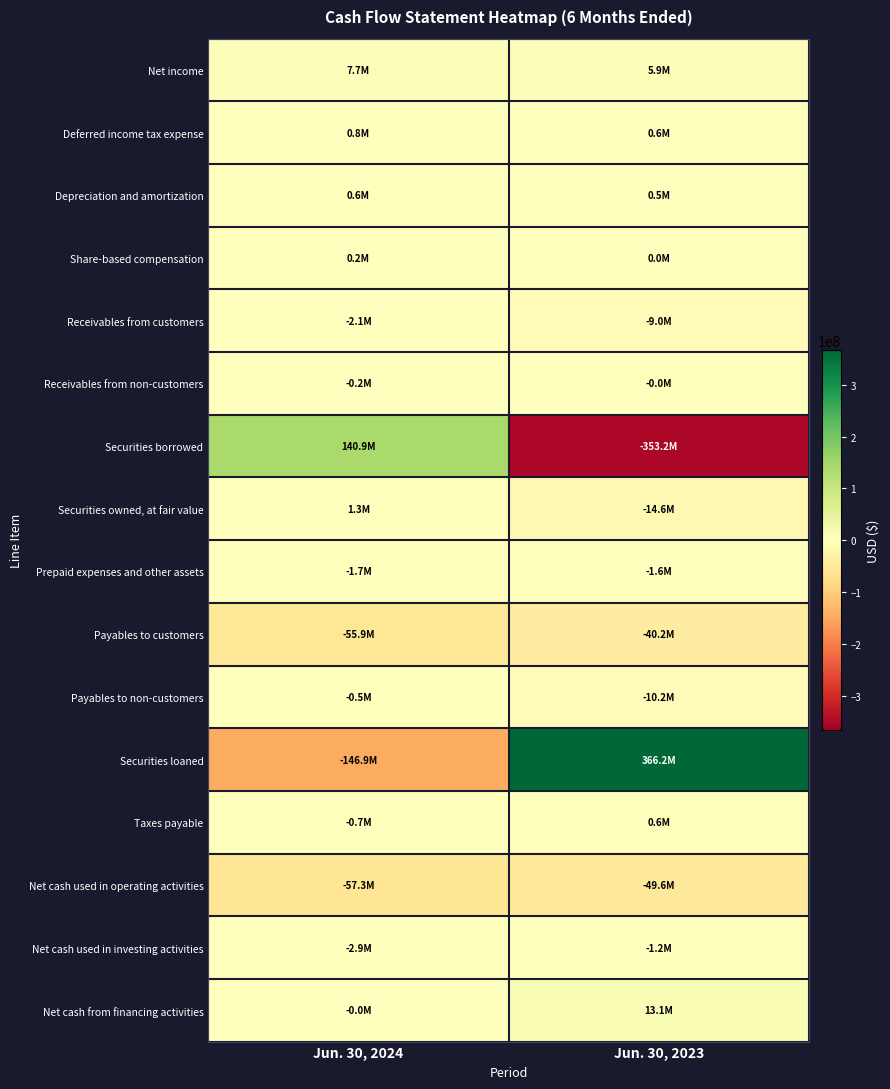

Reading right to left, extract all data points from this chart.

Net income: Jun. 30, 2023=5943000	Jun. 30, 2024=7734000
Deferred income tax expense: Jun. 30, 2023=599000	Jun. 30, 2024=832000
Depreciation and amortization: Jun. 30, 2023=451000	Jun. 30, 2024=591000
Share-based compensation: Jun. 30, 2023=0	Jun. 30, 2024=184000
Receivables from customers: Jun. 30, 2023=-9030000	Jun. 30, 2024=-2052000
Receivables from non-customers: Jun. 30, 2023=-46000	Jun. 30, 2024=-214000
Securities borrowed: Jun. 30, 2023=-353199000	Jun. 30, 2024=140928000
Securities owned, at fair value: Jun. 30, 2023=-14577000	Jun. 30, 2024=1270000
Prepaid expenses and other assets: Jun. 30, 2023=-1578000	Jun. 30, 2024=-1666000
Payables to customers: Jun. 30, 2023=-40178000	Jun. 30, 2024=-55904000
Payables to non-customers: Jun. 30, 2023=-10155000	Jun. 30, 2024=-527000
Securities loaned: Jun. 30, 2023=366229000	Jun. 30, 2024=-146918000
Taxes payable: Jun. 30, 2023=602000	Jun. 30, 2024=-732000
Net cash used in operating activities: Jun. 30, 2023=-49561000	Jun. 30, 2024=-57322000
Net cash used in investing activities: Jun. 30, 2023=-1154000	Jun. 30, 2024=-2852000
Net cash from financing activities: Jun. 30, 2023=13080000	Jun. 30, 2024=-43000